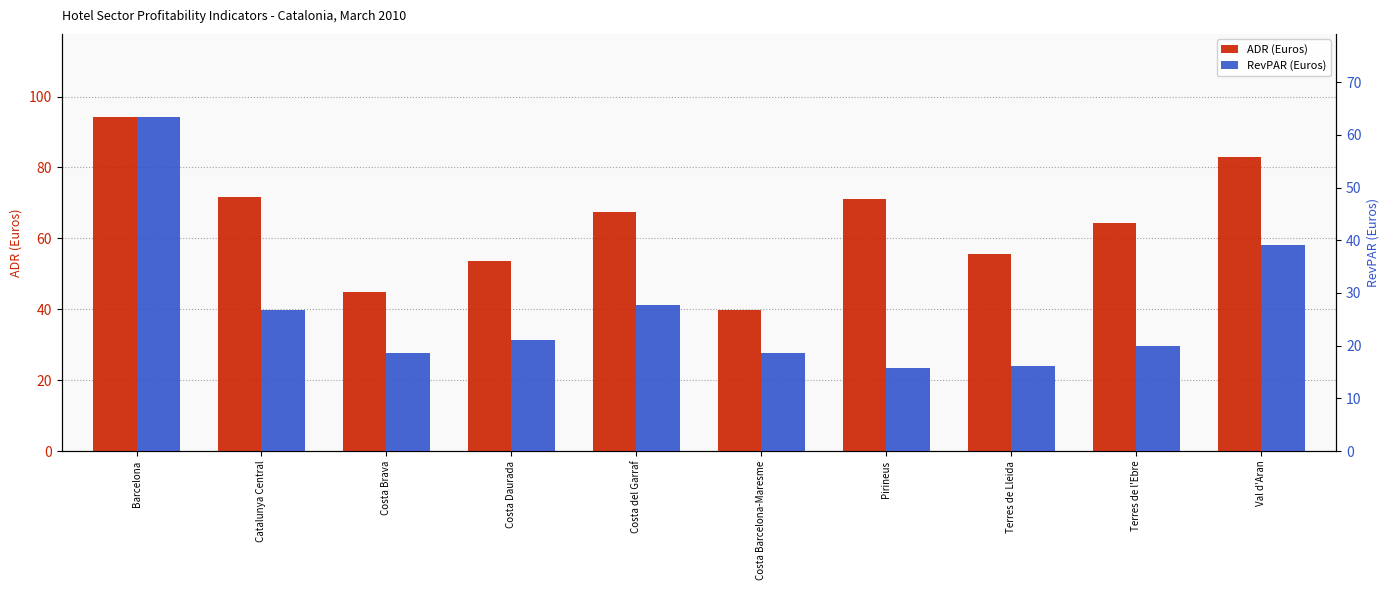

List the series in order of their peak value, highest first.

ADR (Euros), RevPAR (Euros)